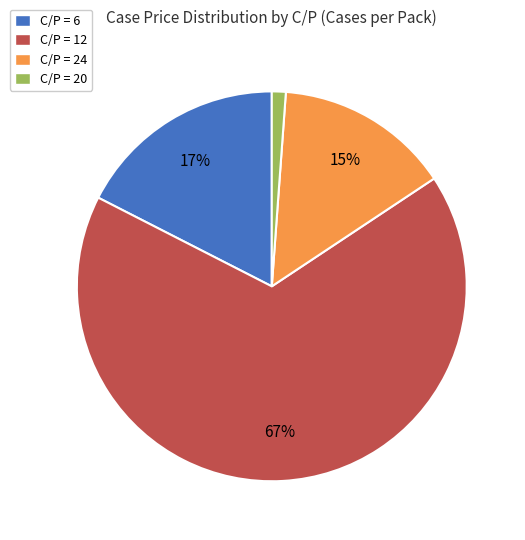

Is C/P = 20 the majority of the pie?

No